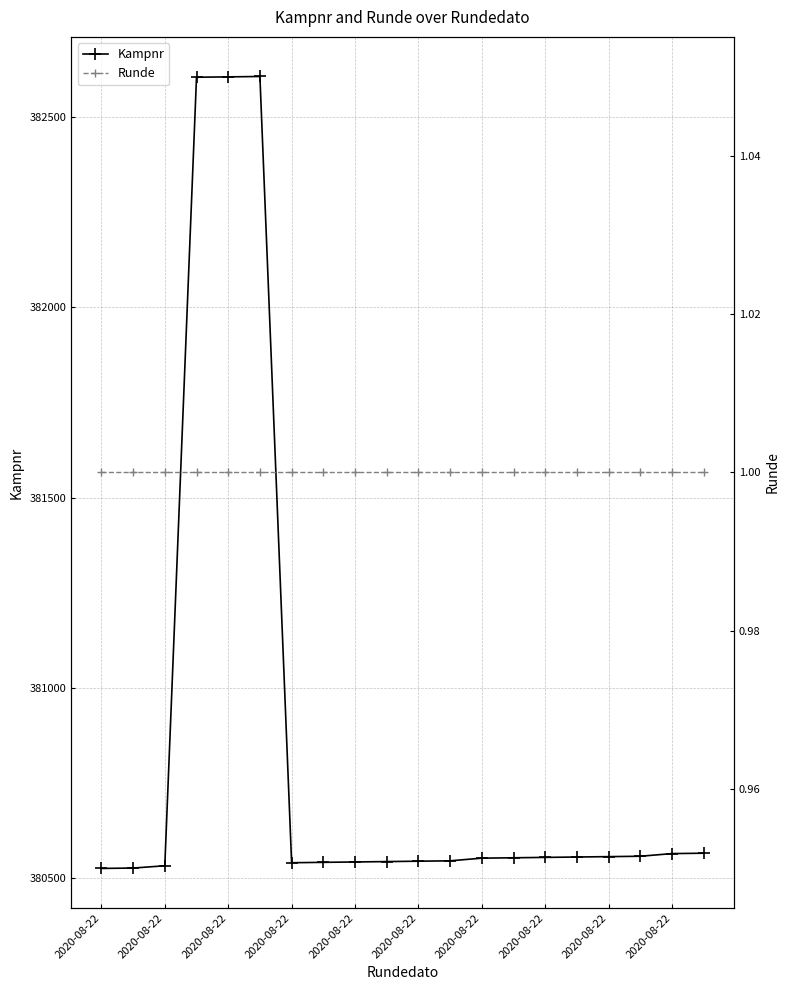

The Kampnr series shows 382606 at 2020-08-22. True or false?

True